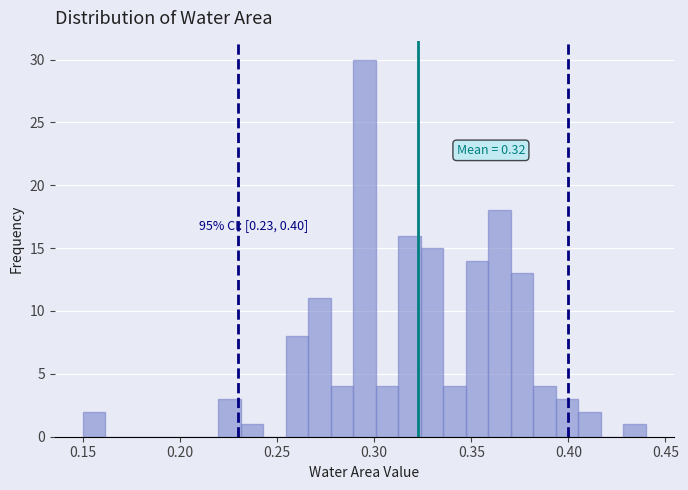

Around what value on the x-axis is the tallest bar? Give the approximate position of its centre, as read against the axis.

0.295